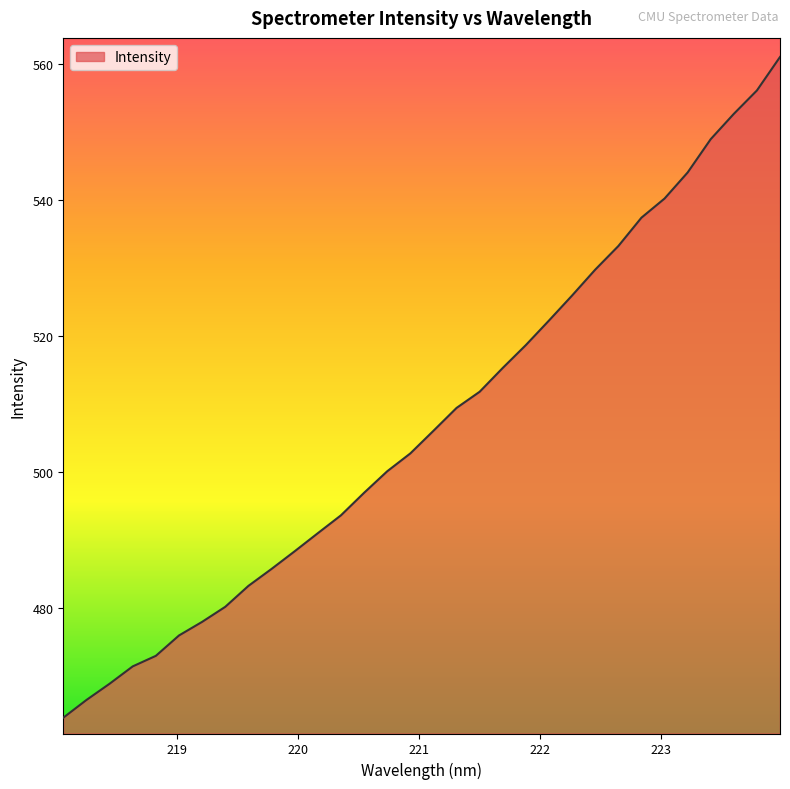

What is the greatest value displayed?

561.0